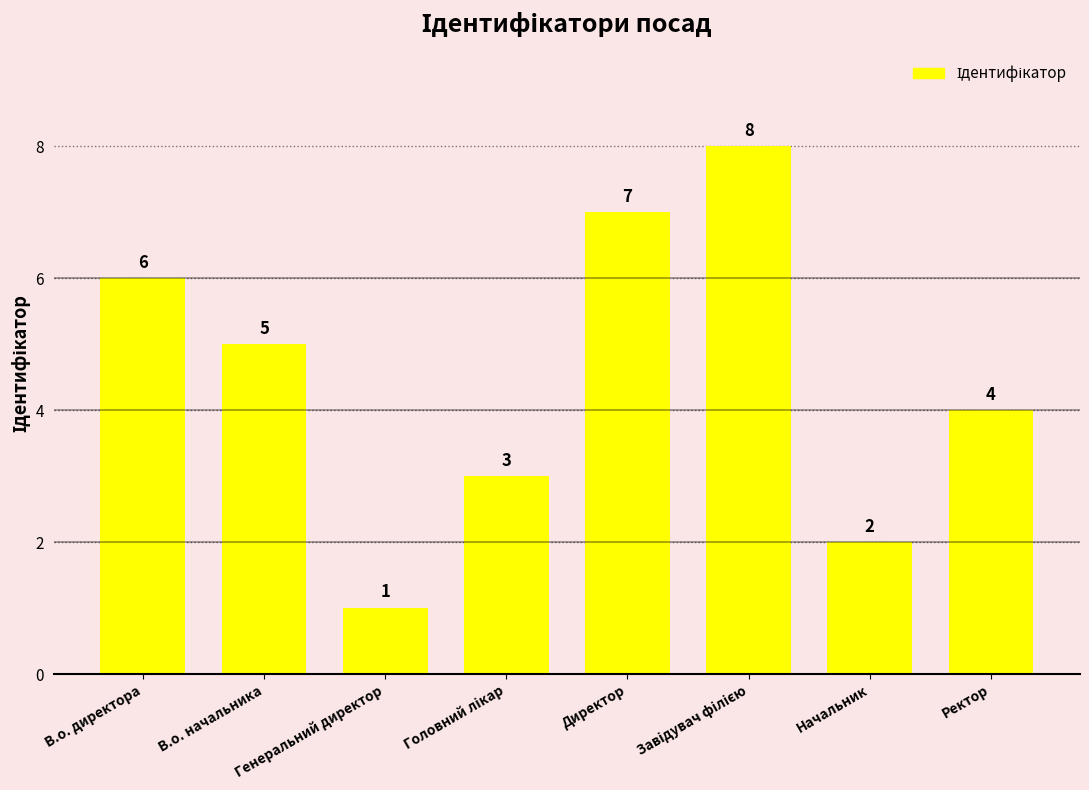

Is it true that the value at В.о. директора is 6?

True